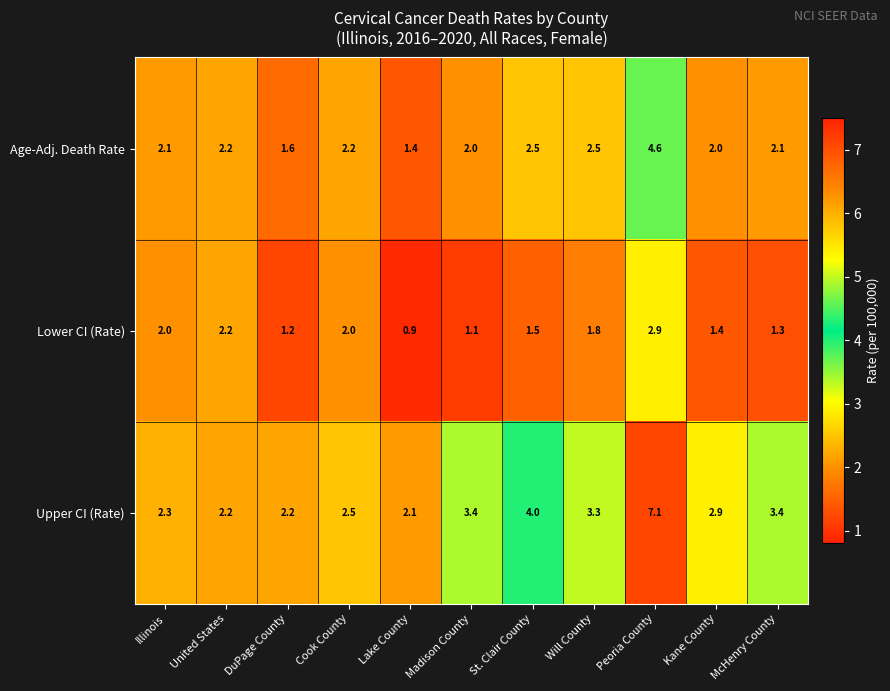

What is the sum of the Upper CI (Rate) values at Madison County and DuPage County?

5.6